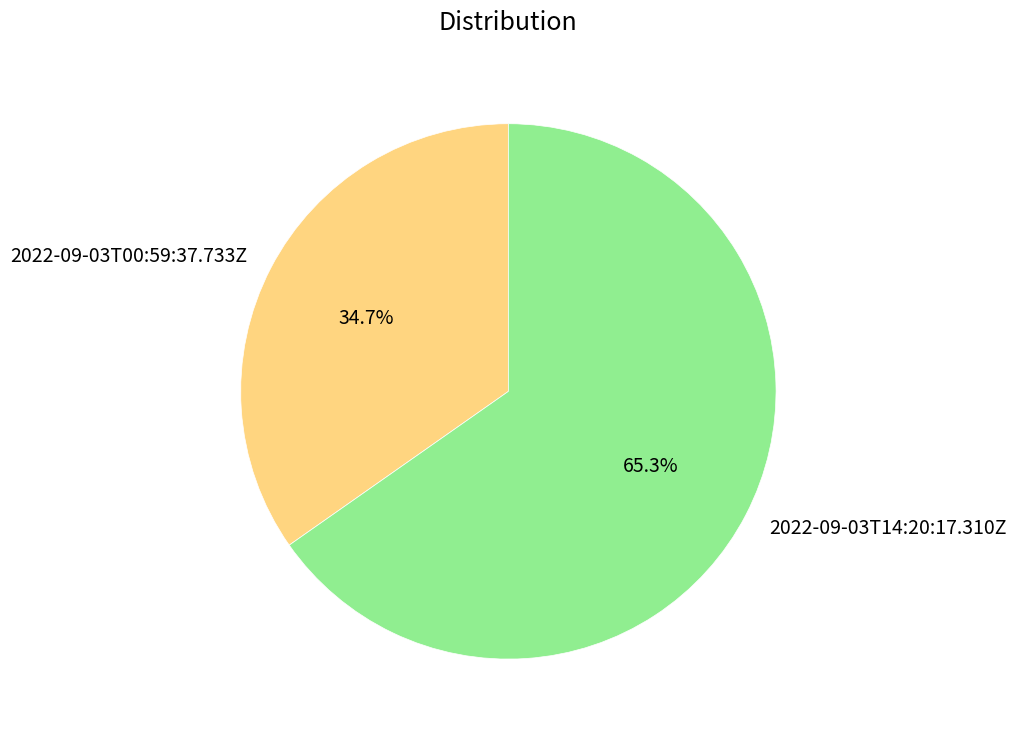

To the nearest percent, what percentage of the pie is 2022-09-03T14:20:17.310Z?

65%